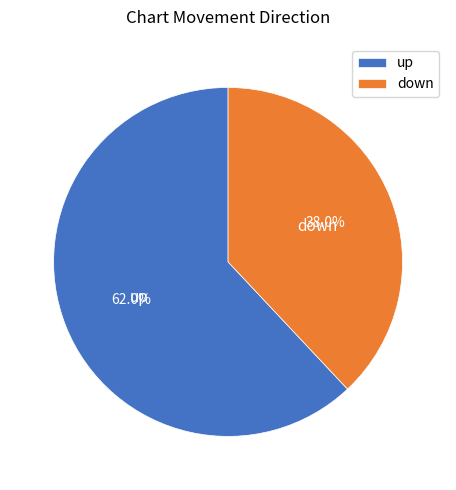

What percentage is the up slice, to the nearest percent?

62%